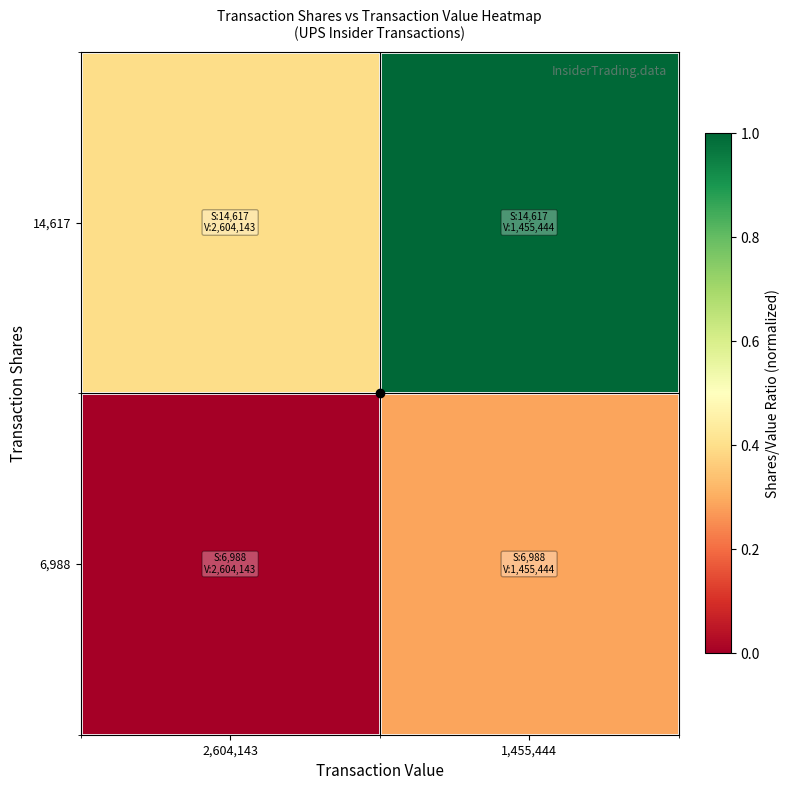

Reading left to right, transcribe all the data shown in this chart.

14,617: 2,604,143=0.4	1,455,444=1.0
6,988: 2,604,143=0.0	1,455,444=0.3